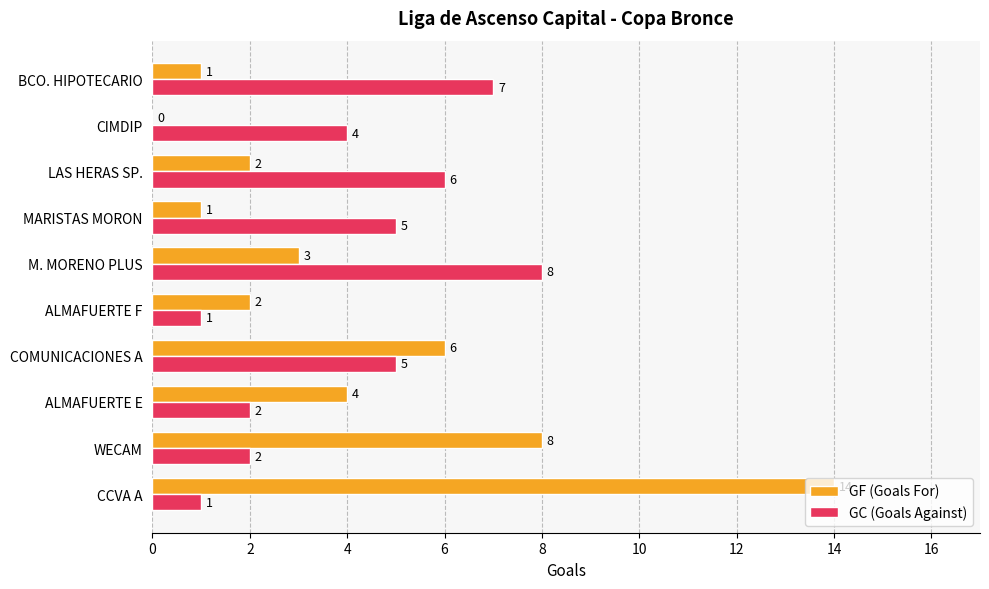

Is it true that GF (Goals For) equals 11 at WECAM?

False